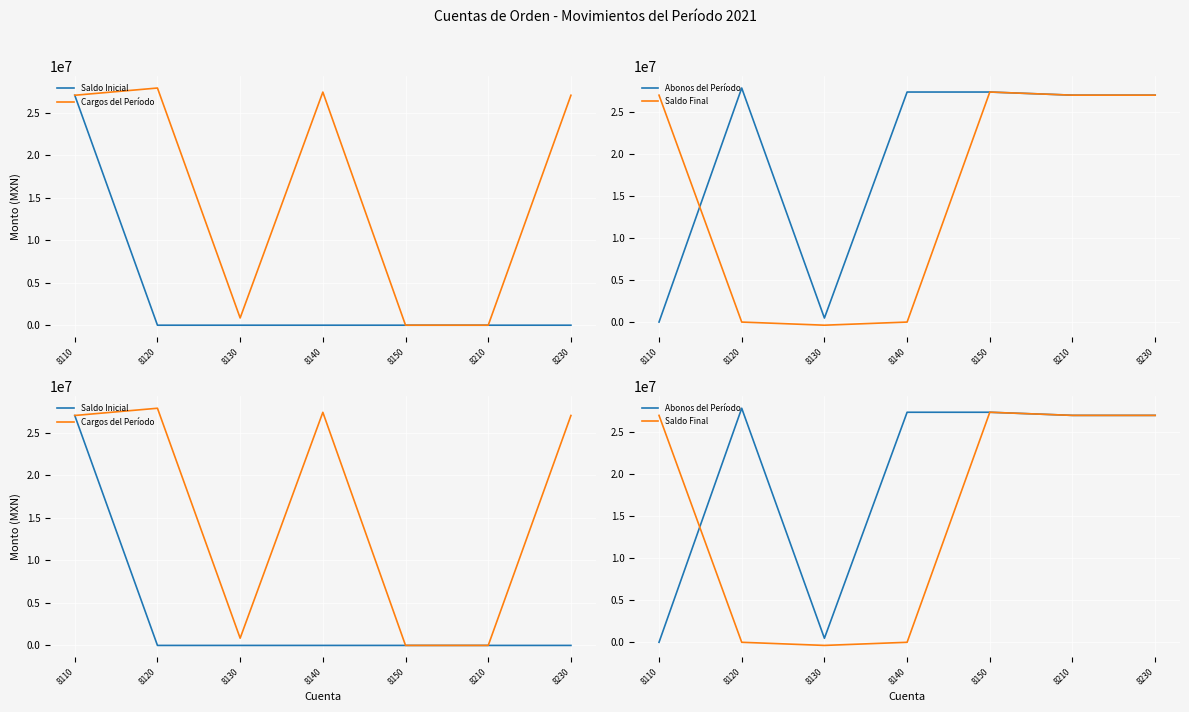

Reading left to right, transcribe all the data shown in this chart.

Saldo Inicial: 8110=27032852.0	8120=0.0	8130=0.0	8140=0.0	8150=0.0	8210=0.0	8230=0.0
Cargos del Período: 8110=27032852.0	8120=27883628.8	8130=850776.8	8140=27406361.8	8150=0.0	8210=0.0	8230=27032852.0
Abonos del Período: 8110=0.0	8120=27883628.8	8130=477267.0	8140=27406361.8	8150=27406361.8	8210=27032852.0	8230=27032852.0
Saldo Final: 8110=27032852.0	8120=0.0	8130=-373509.8	8140=0.0	8150=27406361.8	8210=27032852.0	8230=27032852.0